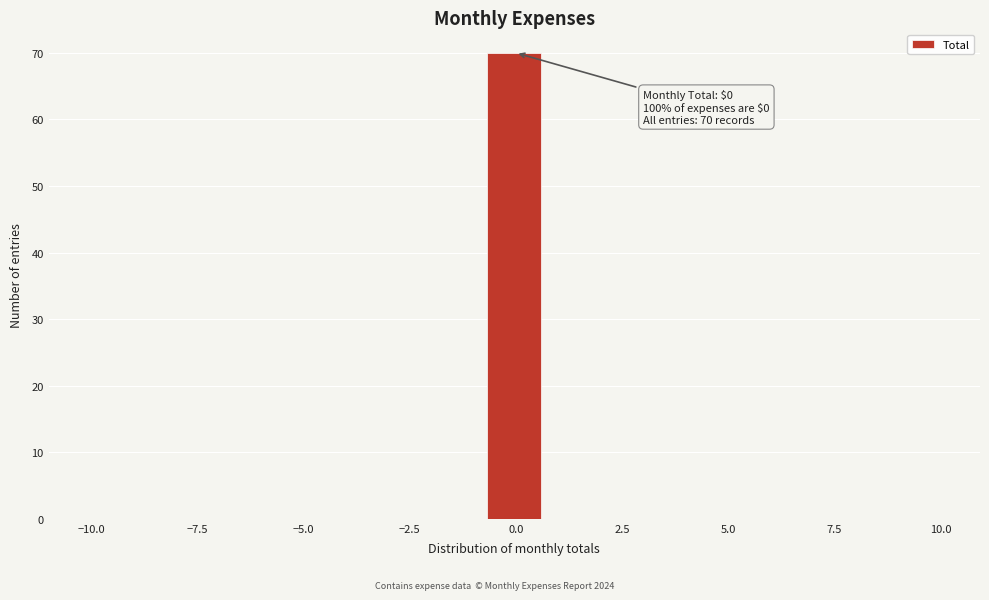

Read against the x-axis, roughly where is the centre of the tallest bar?

0.0